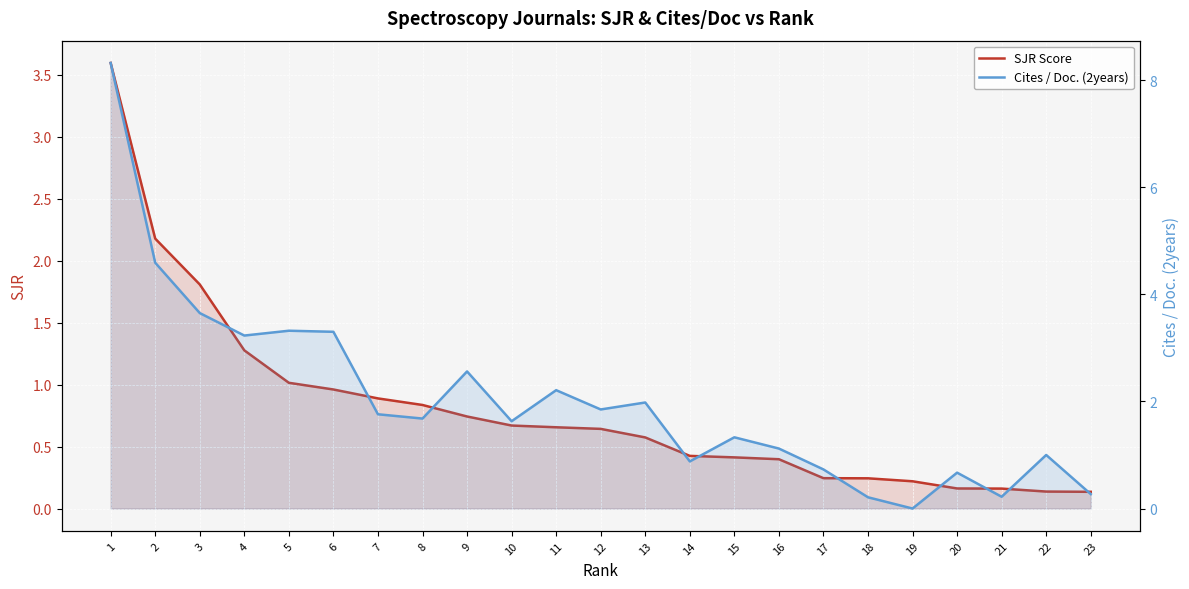

How many data points does each series have?

23